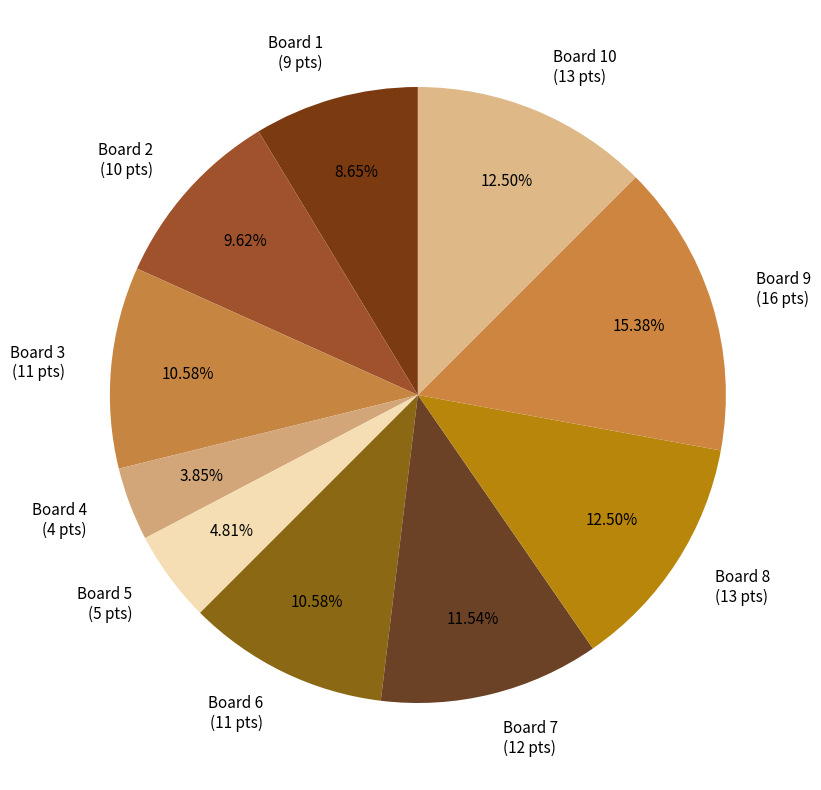

Which has a higher value, Board 7 or Board 8?

Board 8